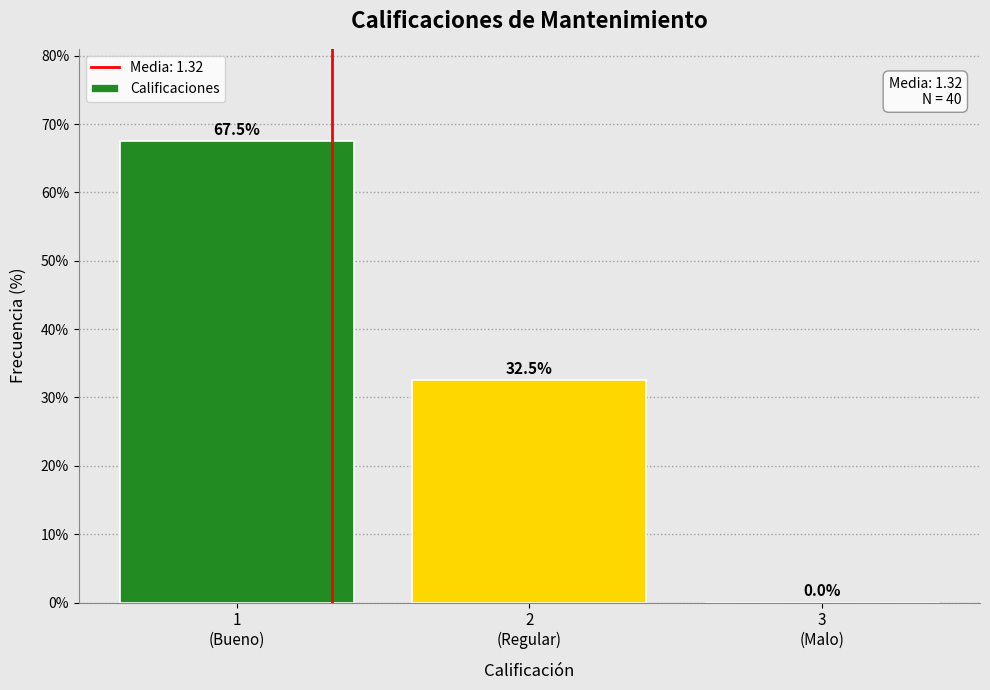

What is the maximum value shown in the chart?

67.5